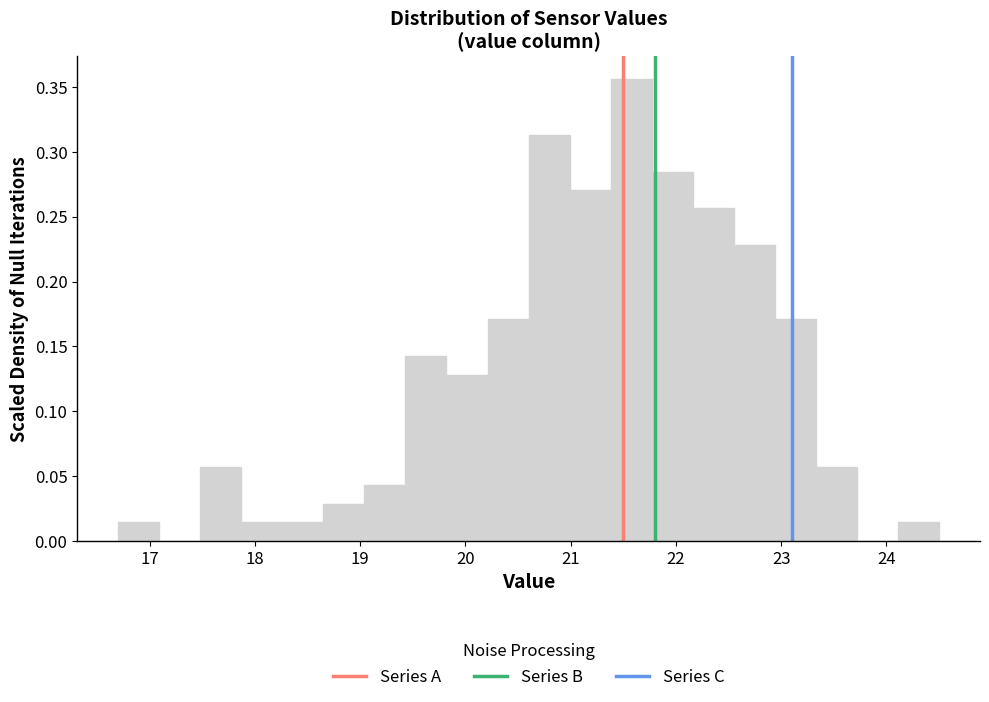

Around what value on the x-axis is the tallest bar? Give the approximate position of its centre, as read against the axis.

21.6